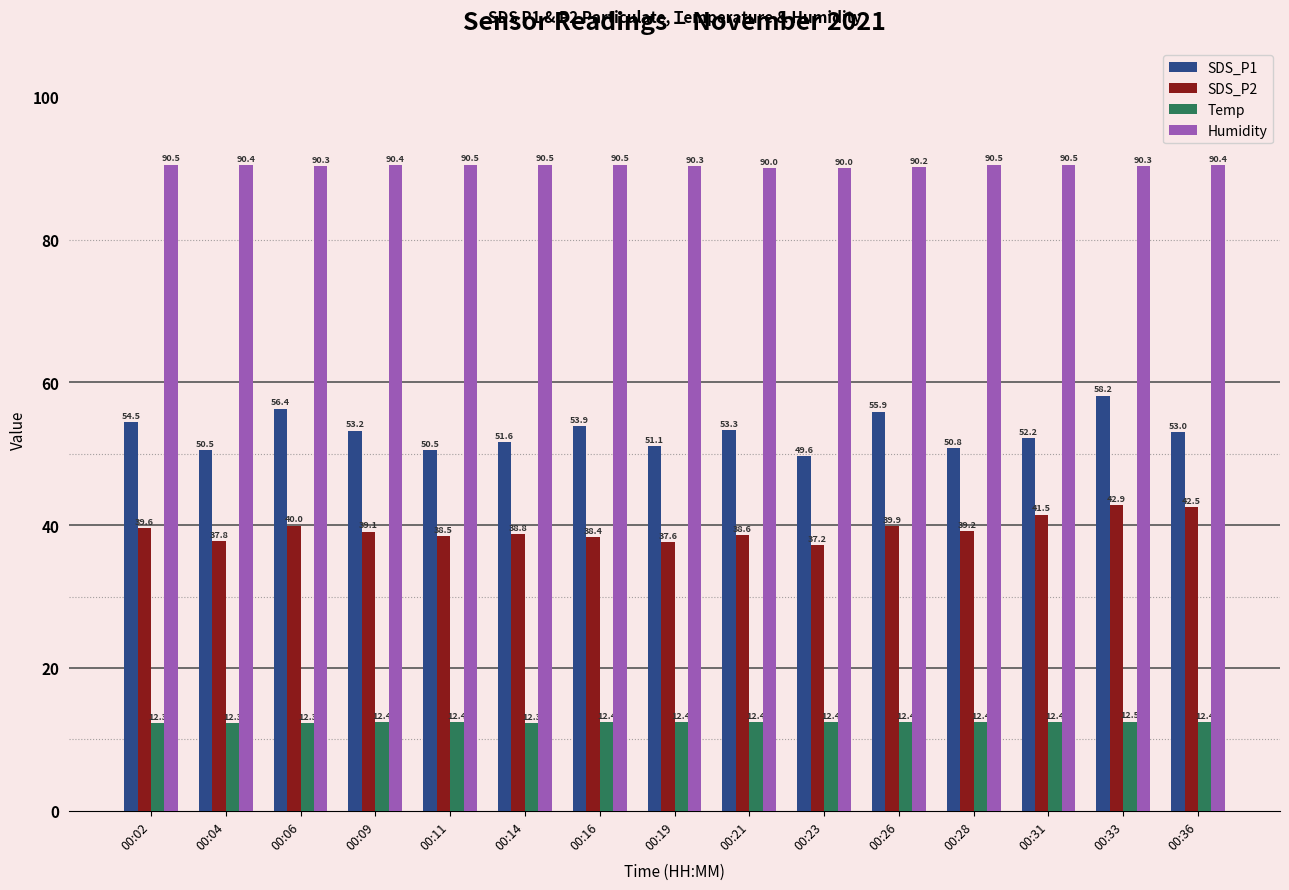

Where is SDS_P1 nearest to the value 53?

00:36